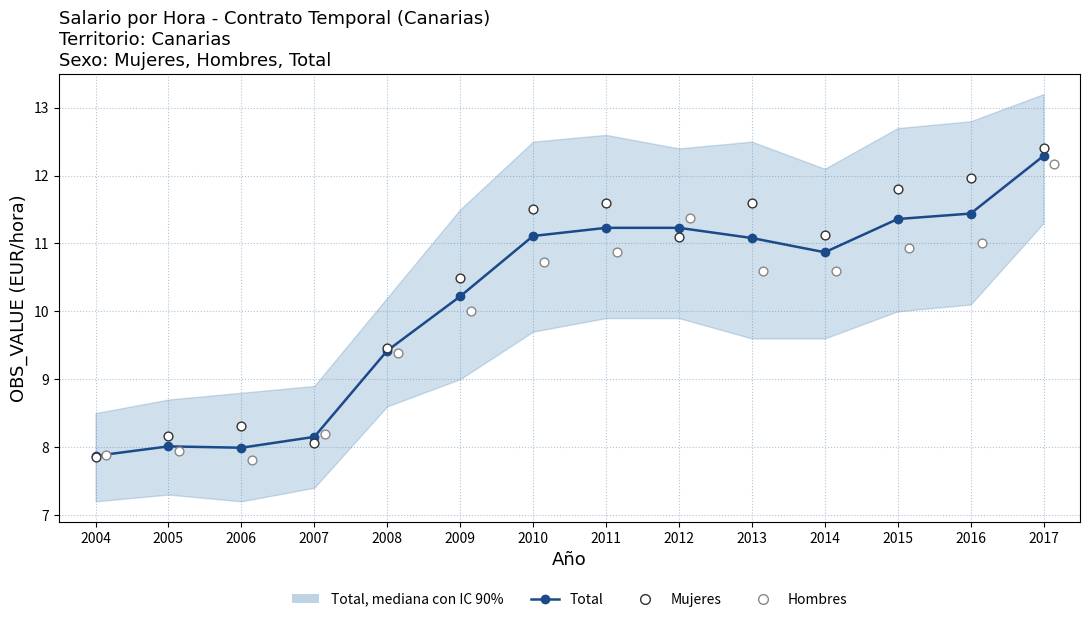

What is the total value across all series at 2010?

33.3